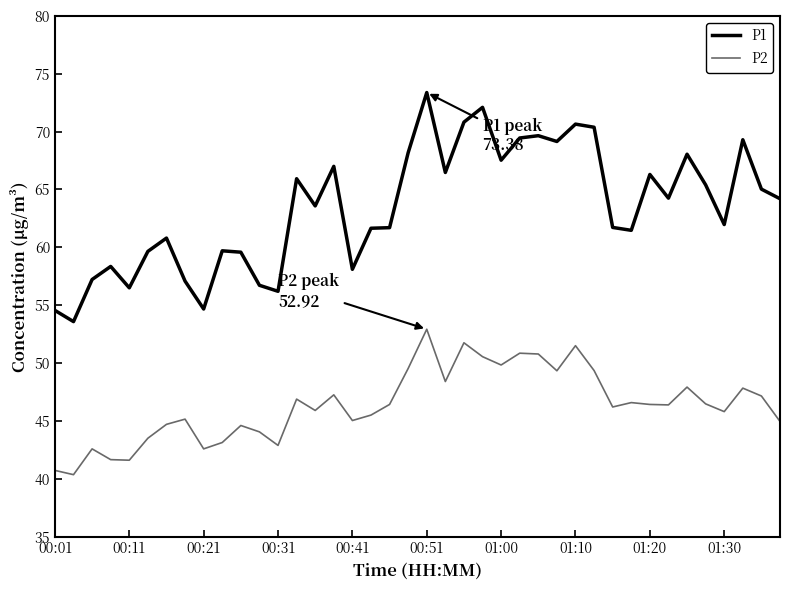

True or false: P2 and P1 intersect in this chart.

False